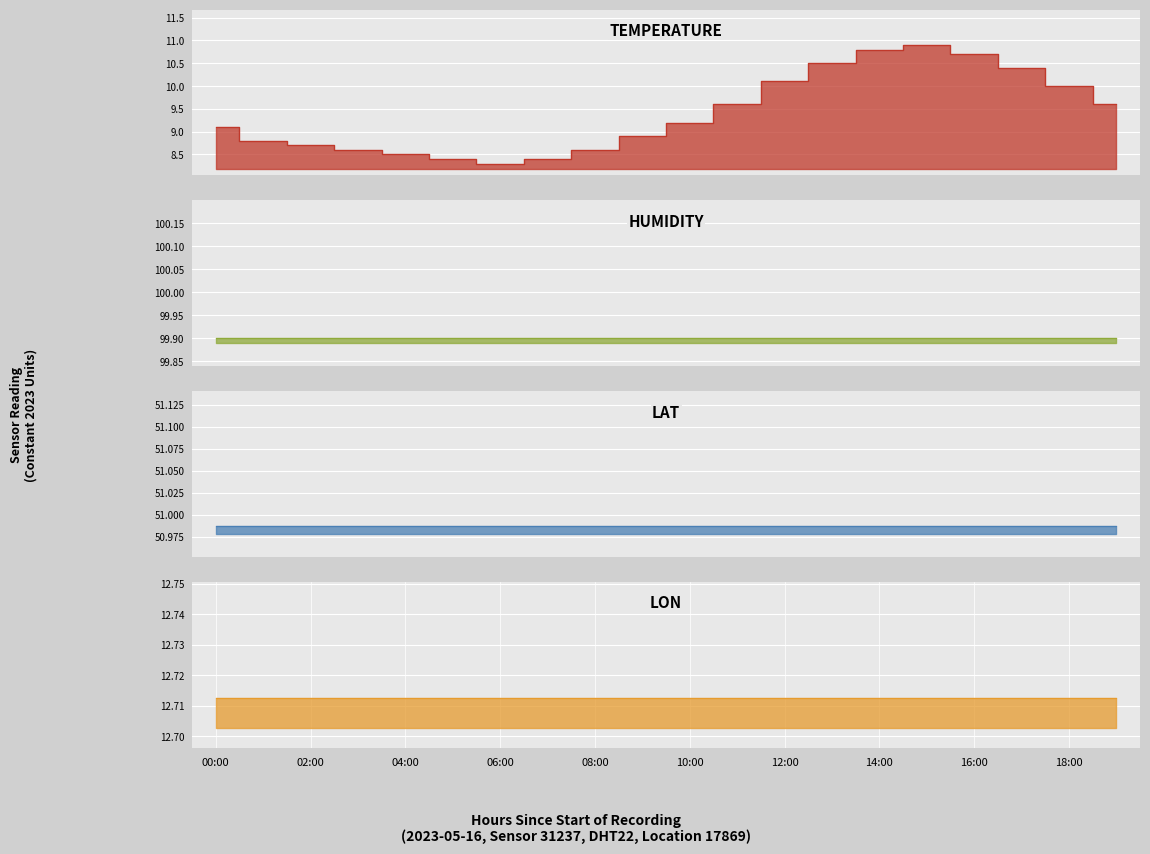

Is it true that the value at 17 is 15.3?

False